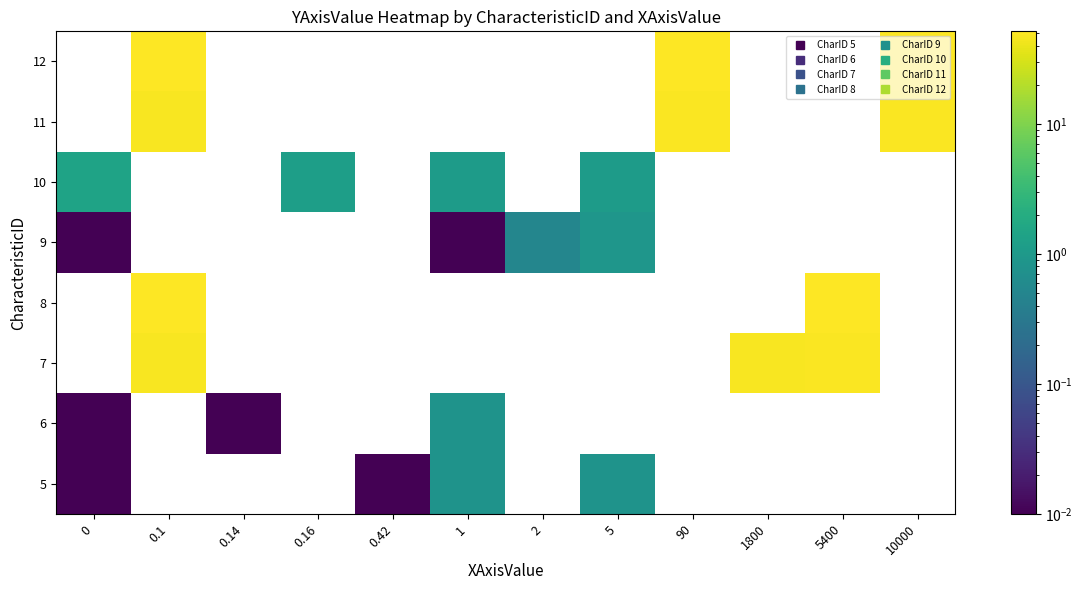

How many positive values does the 12 series have?

3